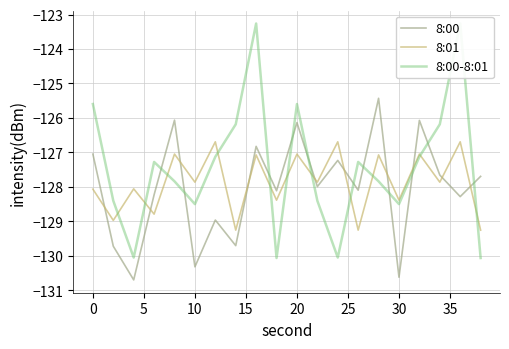

What is the maximum value for 8:01?

-126.7